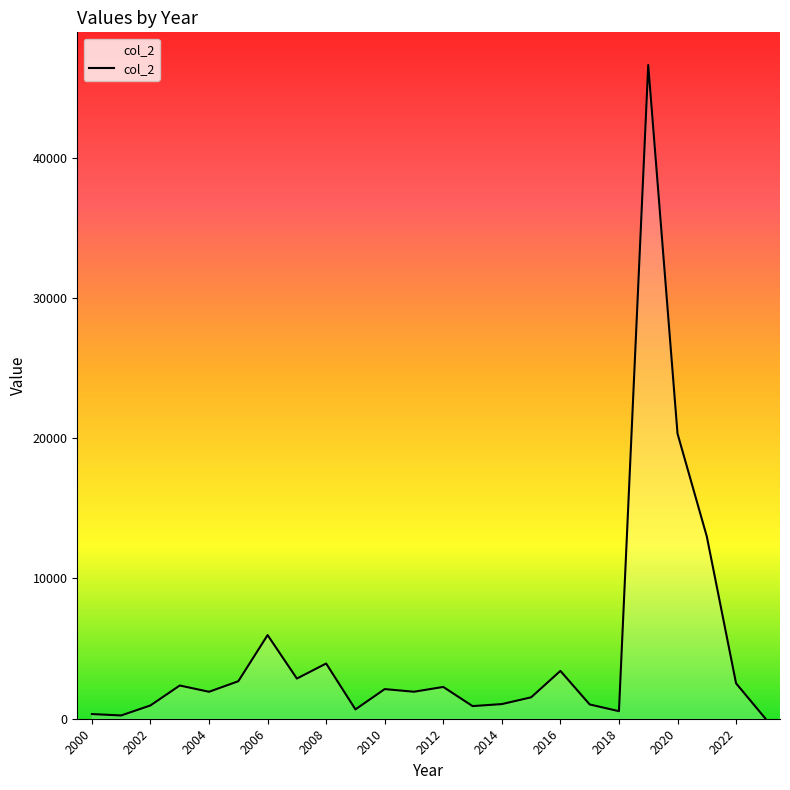

What is the maximum value shown in the chart?

46616.7